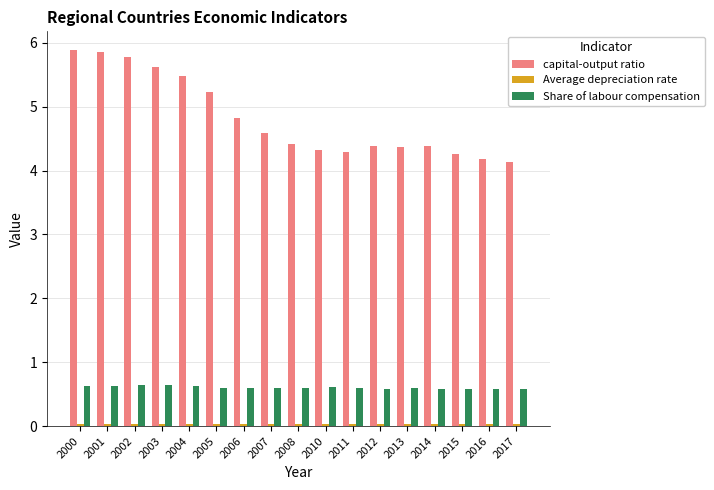

The Share of labour compensation series shows 0.6 at 2006. True or false?

True